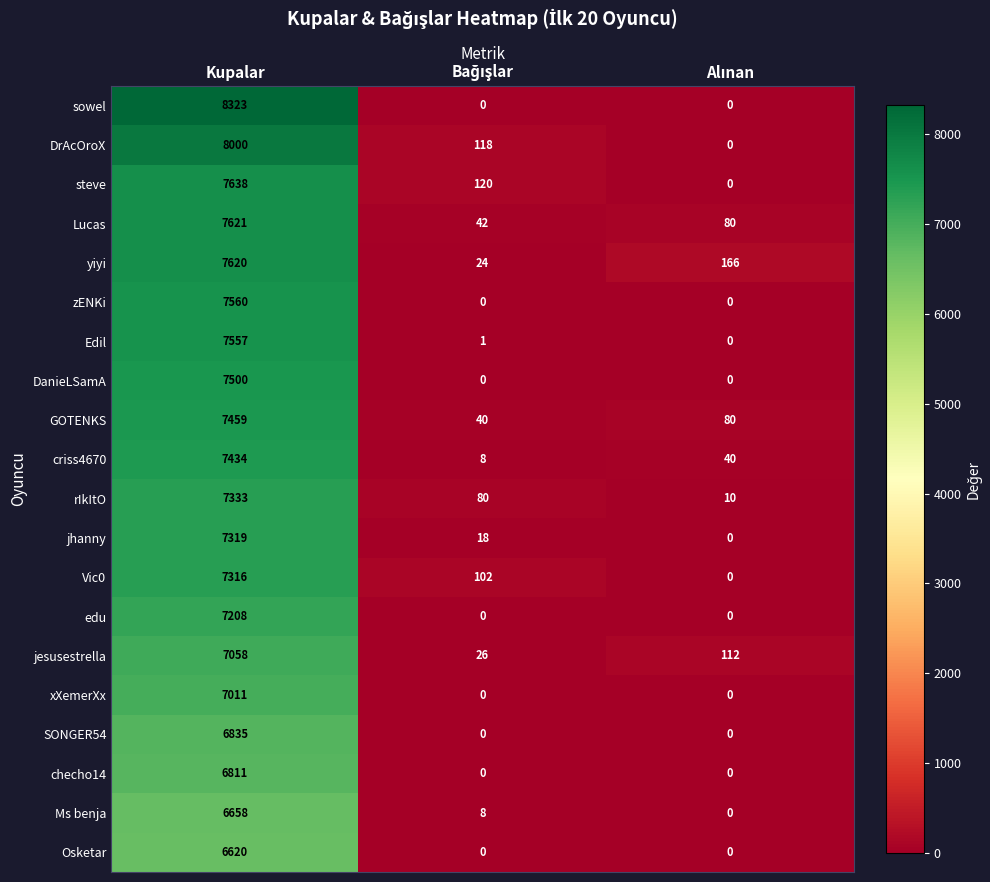

True or false: jesusestrella has a value of 9249 at Kupalar.

False